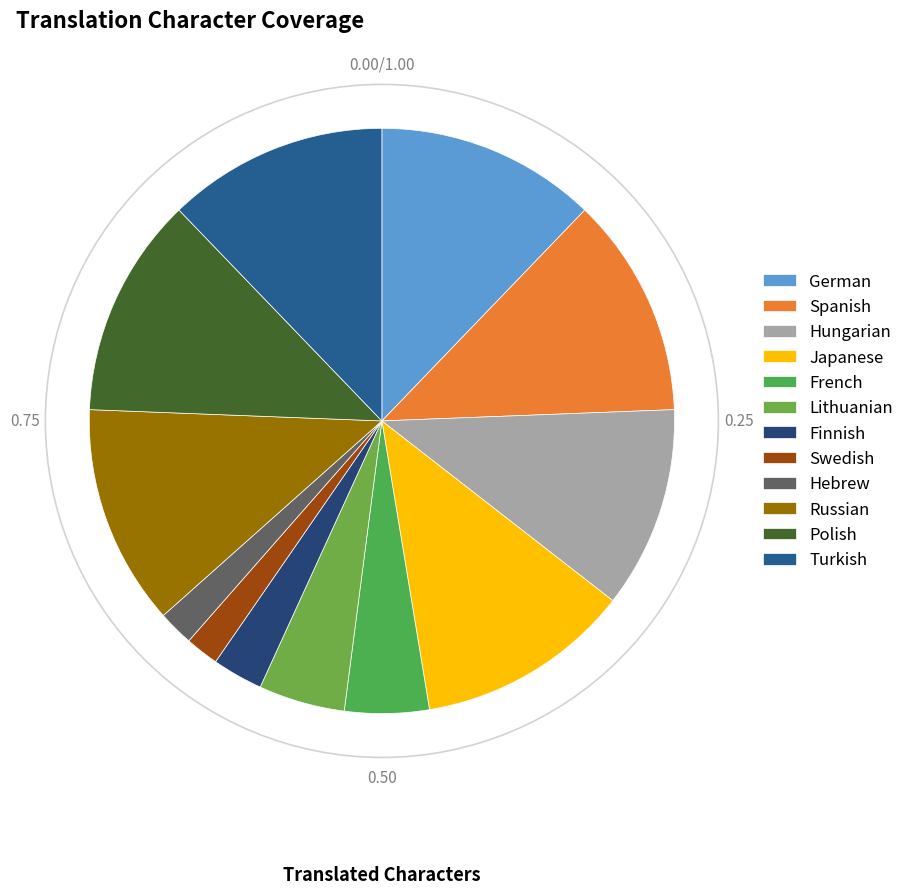

Does Russian represent more than half of the total?

No